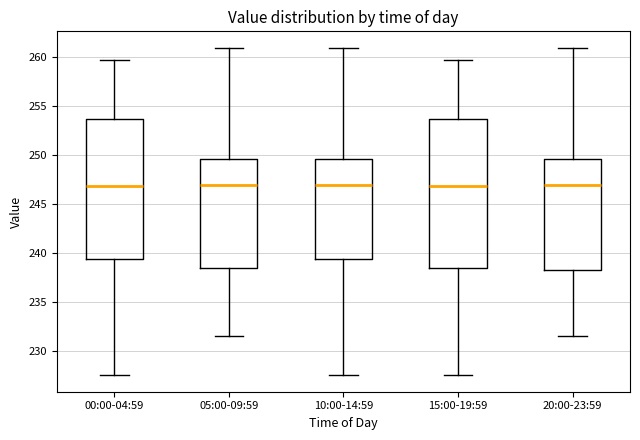

Reading left to right, read every box against the y-axis: the position of its median line, the range the box covers, and the ends of its whiskers. The values are not printed on the chart, so give them approximately, as read against the axis.

00:00-04:59: median 247.0, box 239.5 to 253.5, whiskers 227.5 to 259.5
05:00-09:59: median 247.0, box 238.5 to 249.5, whiskers 231.5 to 261.0
10:00-14:59: median 247.0, box 239.5 to 249.5, whiskers 227.5 to 261.0
15:00-19:59: median 247.0, box 238.5 to 253.5, whiskers 227.5 to 259.5
20:00-23:59: median 247.0, box 238.5 to 249.5, whiskers 231.5 to 261.0